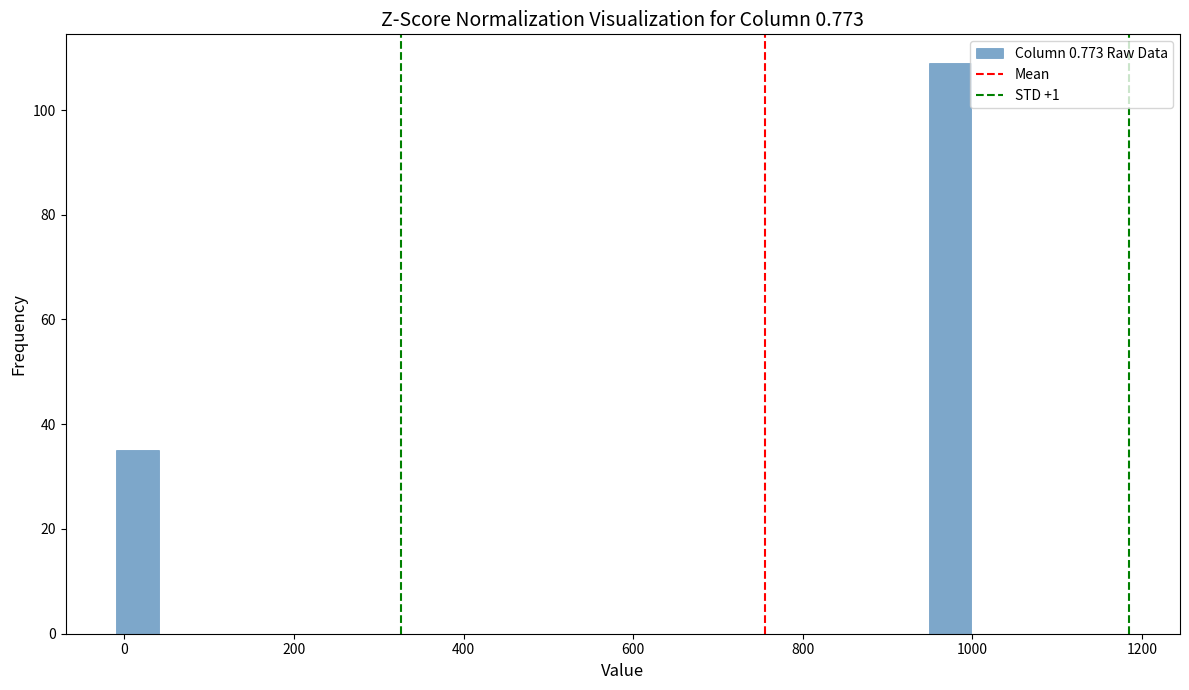

Read against the x-axis, roughly where is the centre of the tallest bar?

980